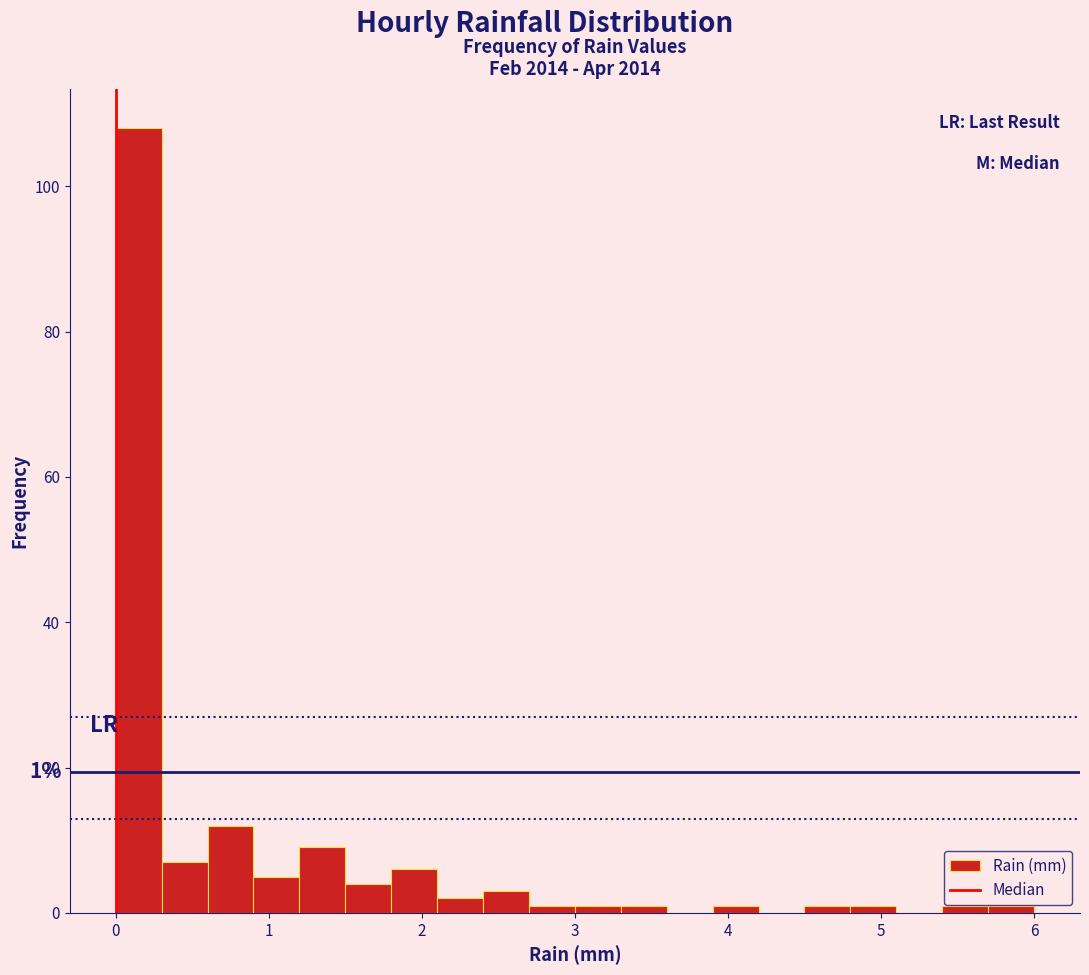

Around what value on the x-axis is the tallest bar? Give the approximate position of its centre, as read against the axis.

0.2